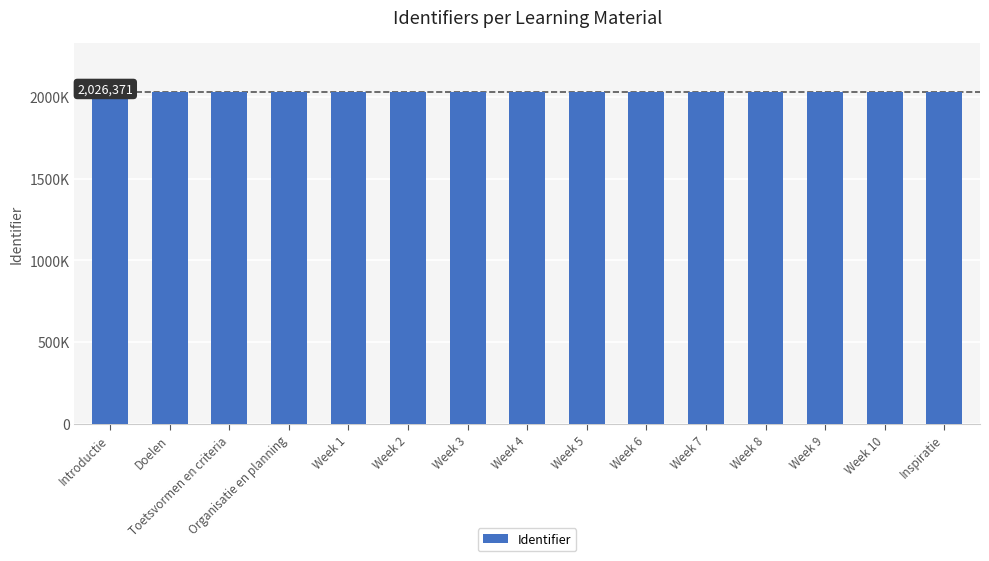

Reading right to left, list all the values displayed in this chart.

2026371	2026369	2026367	2026365	2026363	2026361	2026359	2026357	2026355	2026353	2026351	2026350	2026348	2026346	2026344